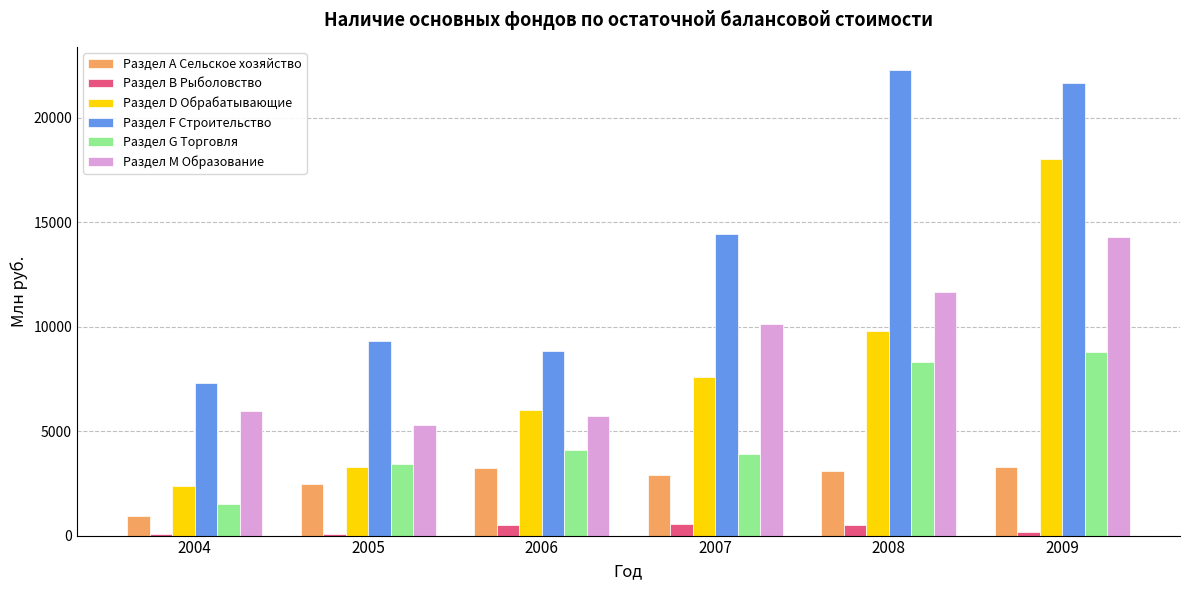

Which label corresponds to the largest value in the chart?

2008